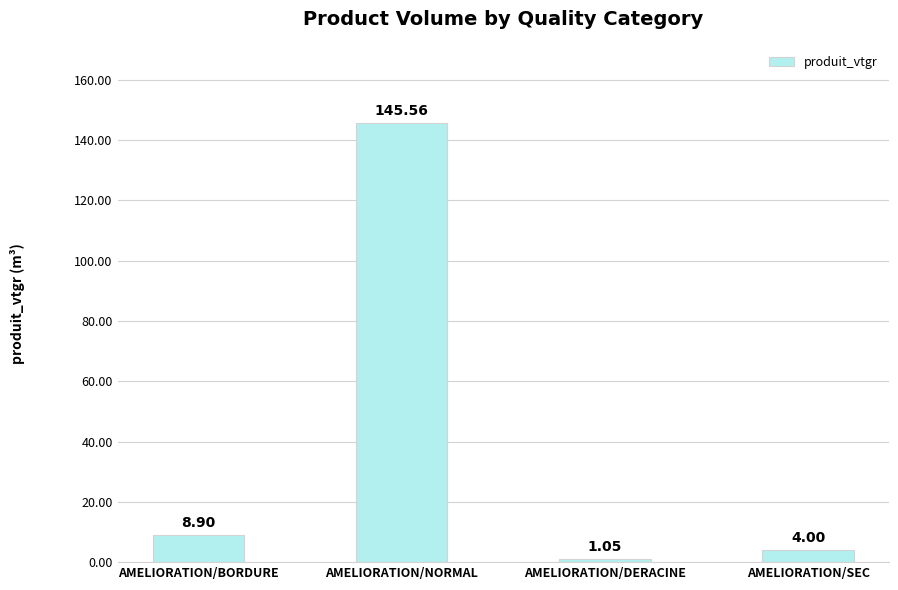

What is the approximate value at AMELIORATION/NORMAL?

145.6